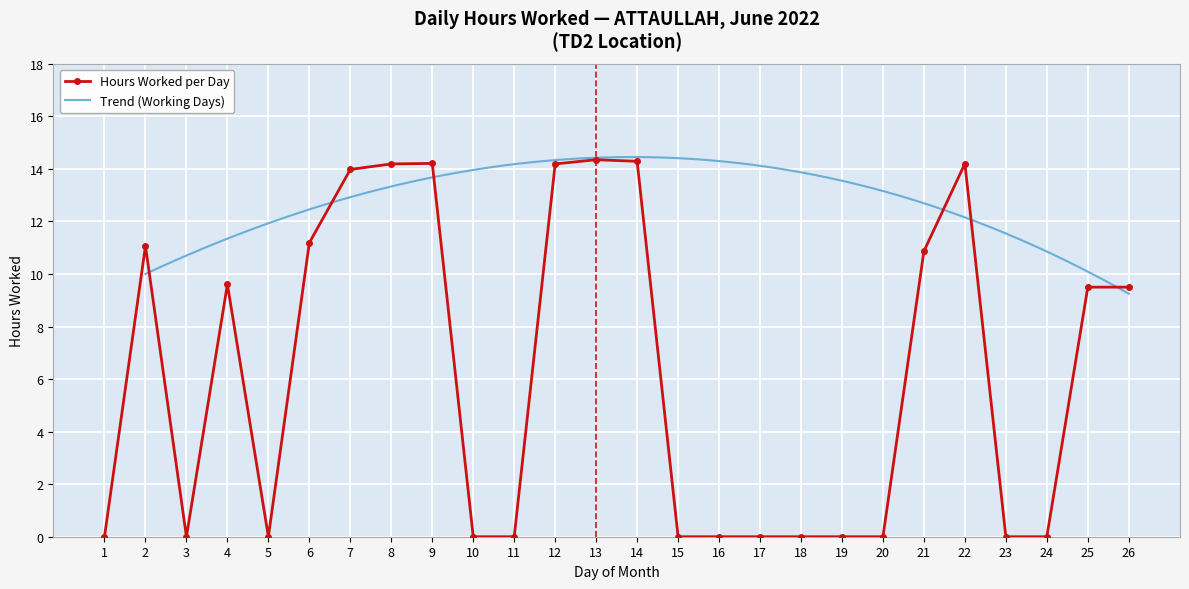

Where is the first local maximum for Hours Worked per Day?

2